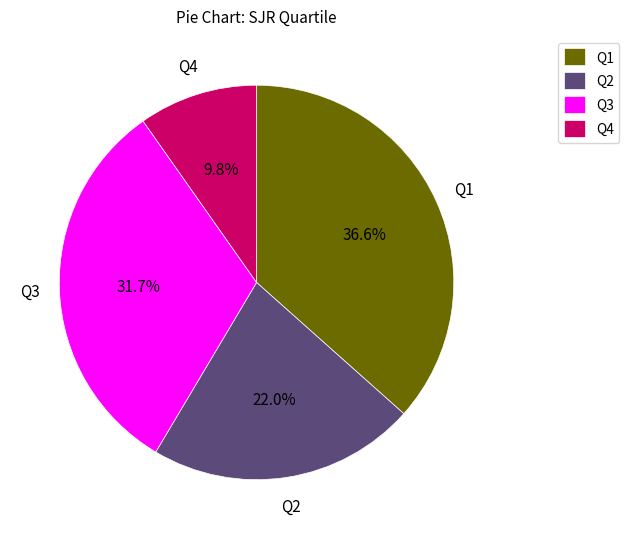

How much of the chart is everything except Q3?

68.3%